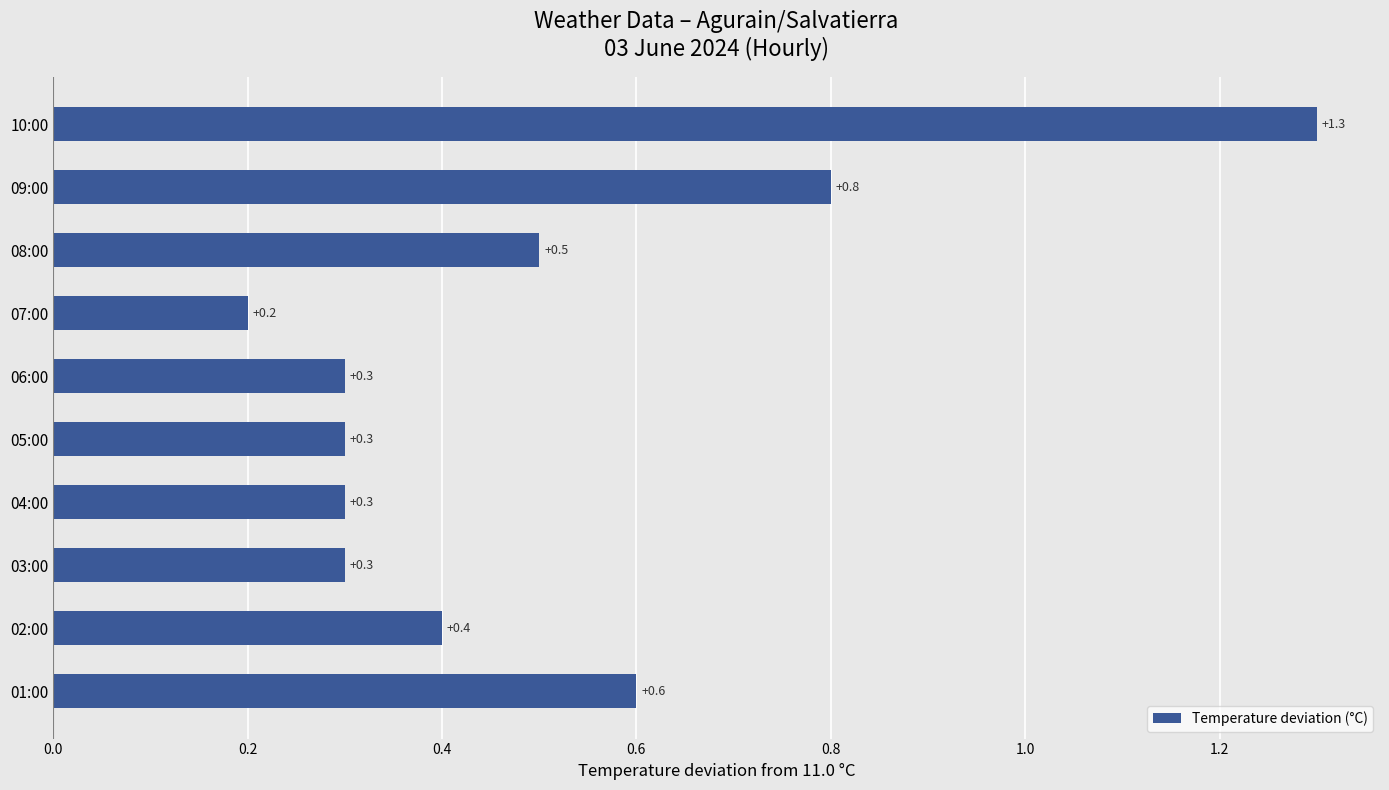

Which label corresponds to the smallest value in the chart?

07:00